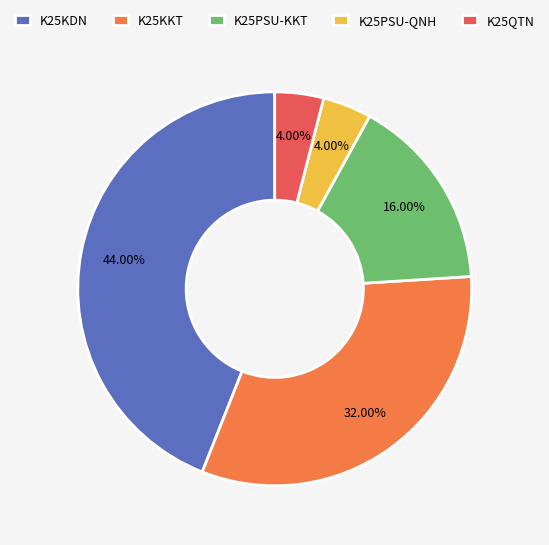

Is it true that K25PSU-KKT is 24% of the pie?

False